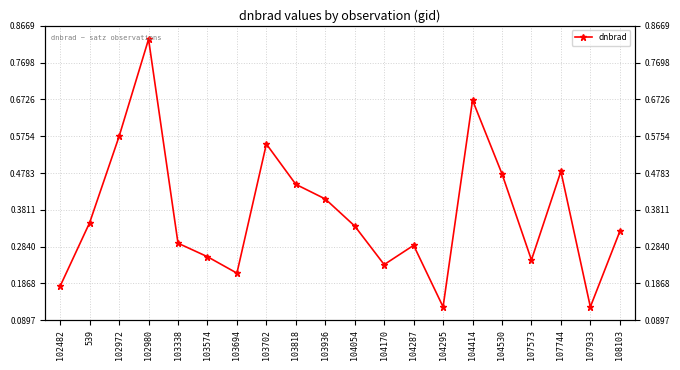

What is the maximum value shown in the chart?

0.8